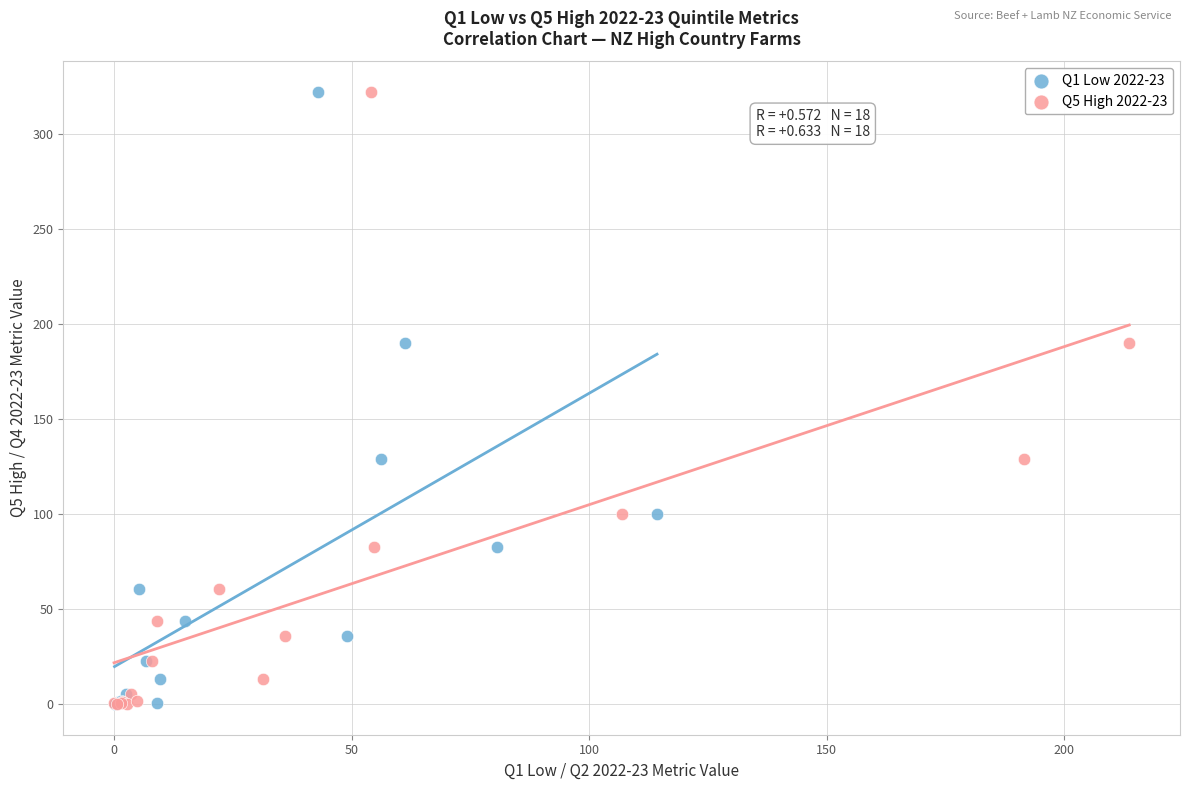

What are all the series names shown in the legend?

Q1 Low 2022-23, Q5 High 2022-23